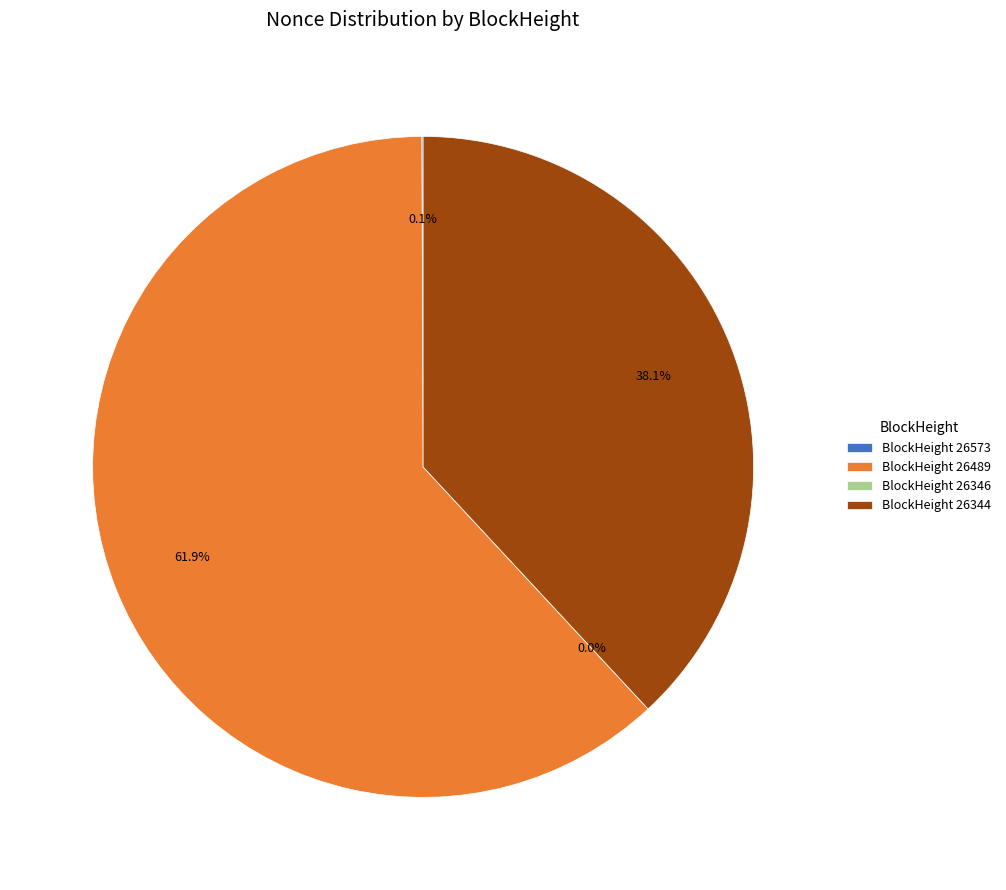

What percentage is NOT represented by 26344?

61.9%